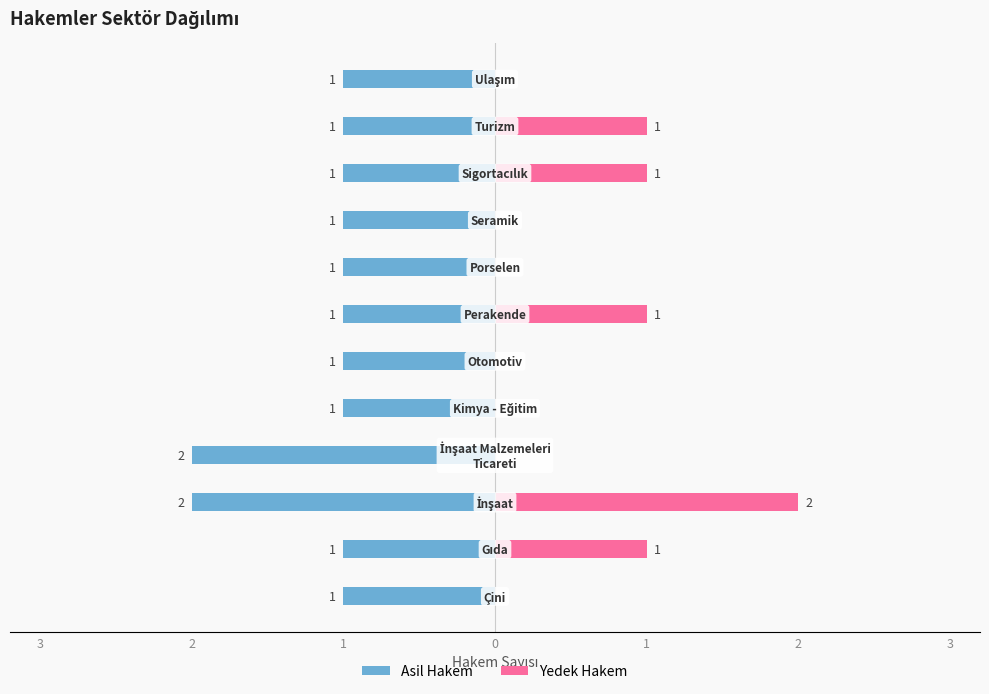

The Asil Hakem series shows 0 at 2. True or false?

False